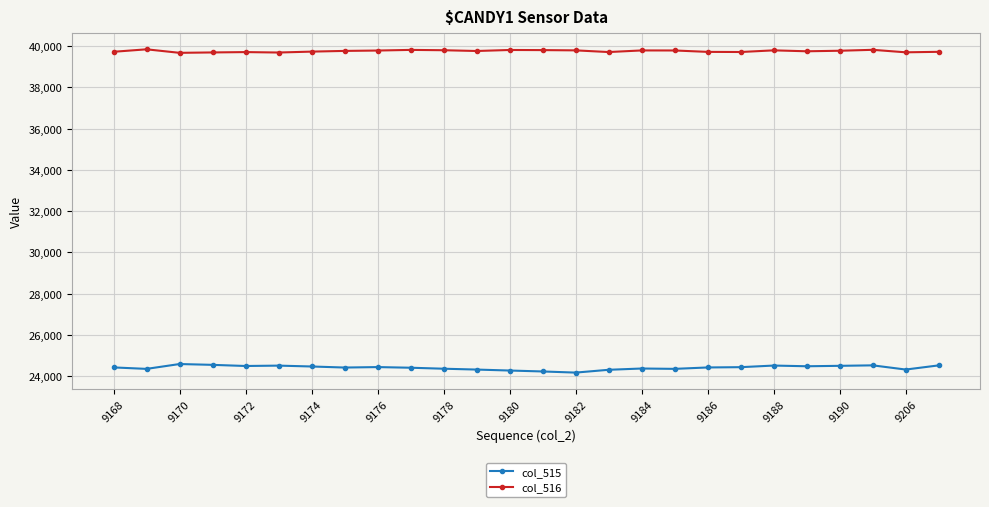

Which series has the largest total across all categories?

col_516